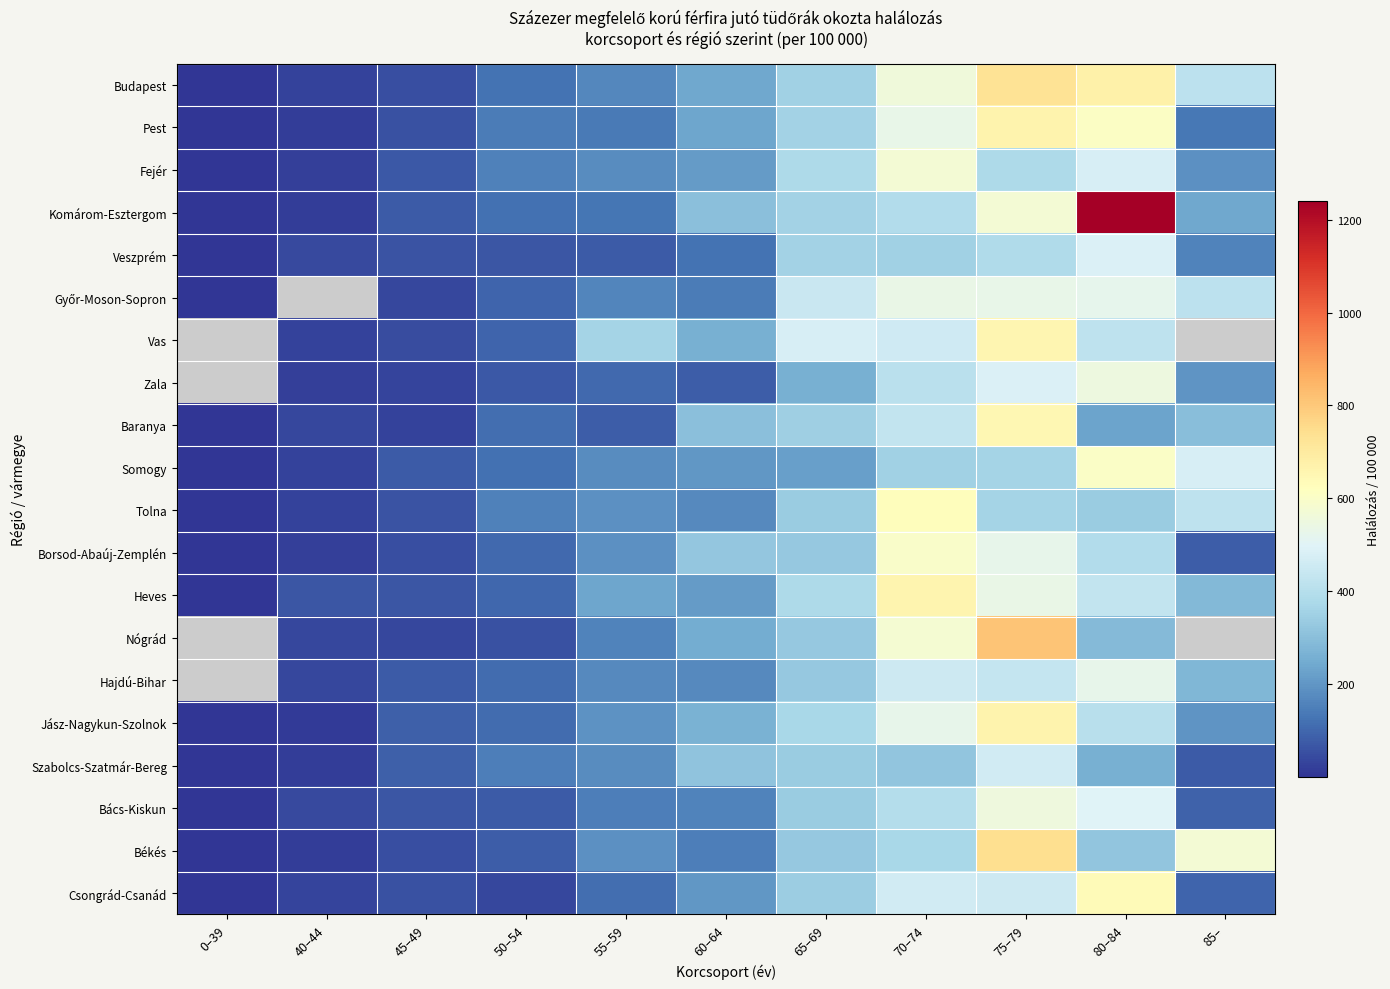

List the labels in order of Békés value, smallest first.

0–39, 40–44, 45–49, 50–54, 60–64, 55–59, 80–84, 65–69, 70–74, 85–, 75–79